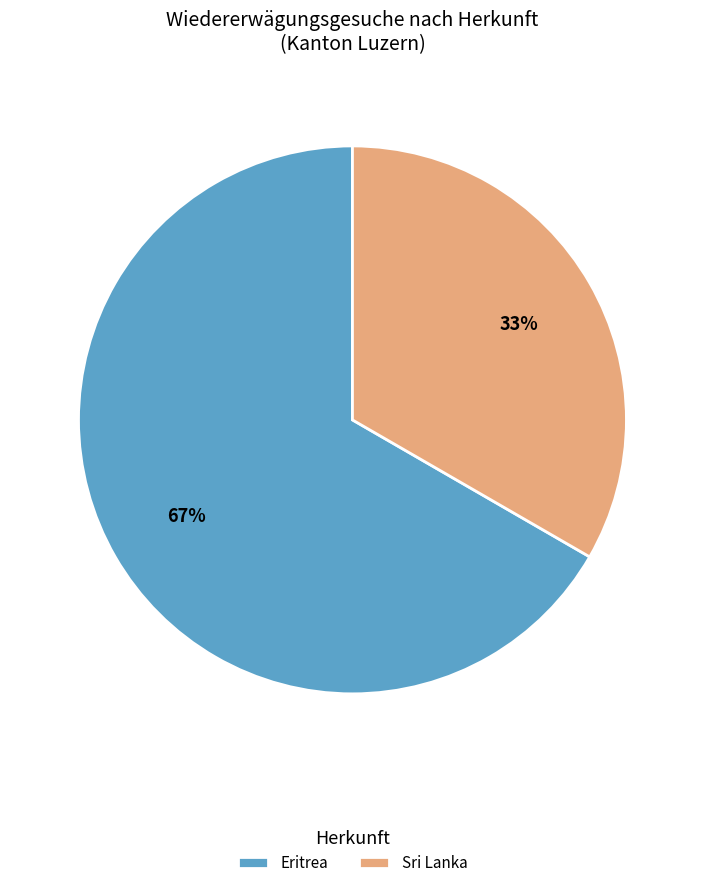

Which category accounts for the majority?

Eritrea